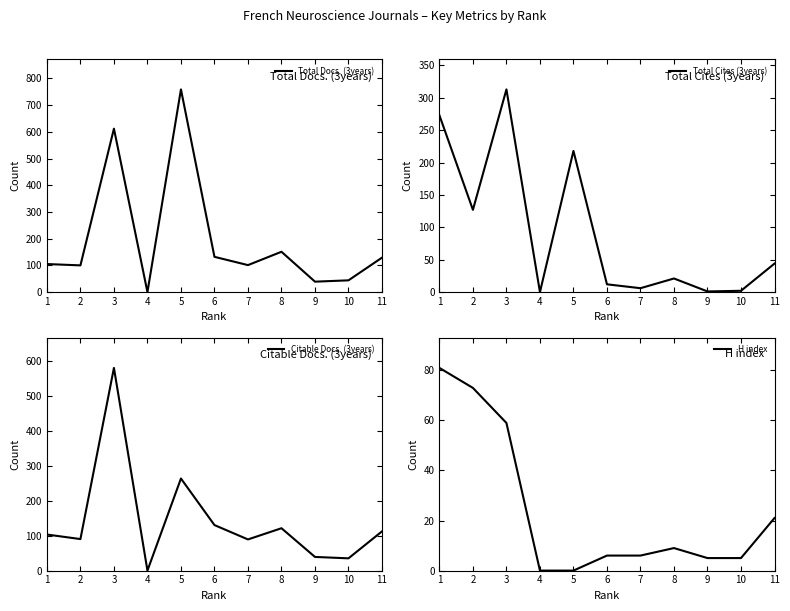

What is the sum of all Citable Docs. (3years) values?

1561